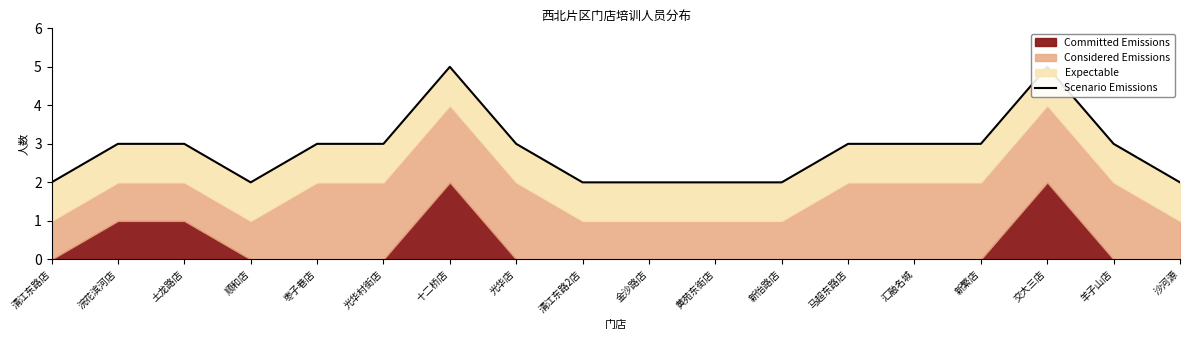

Where does the data first go above 3?

十二桥店